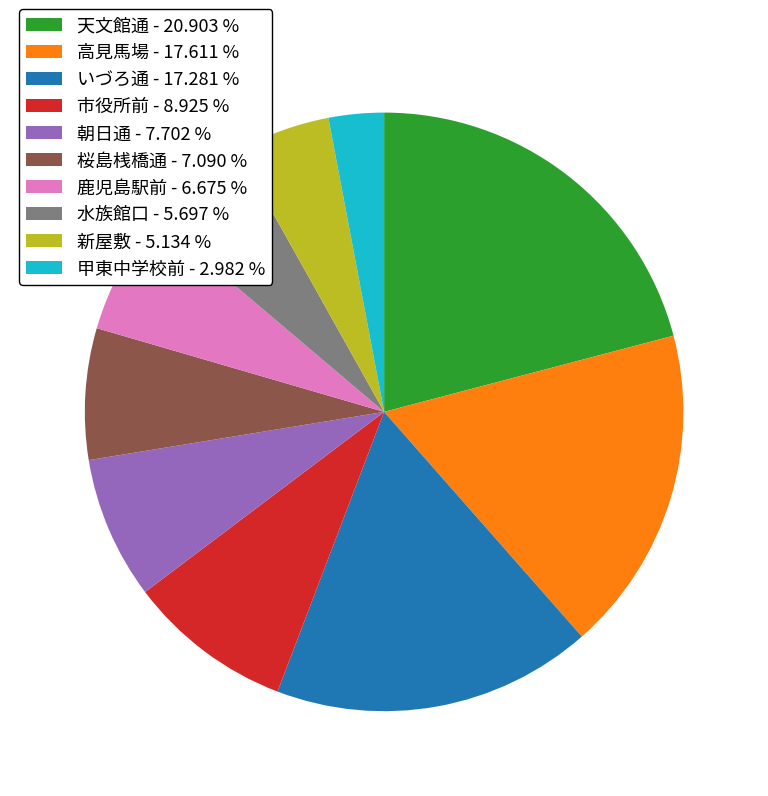

How many slices are in this pie chart?

10